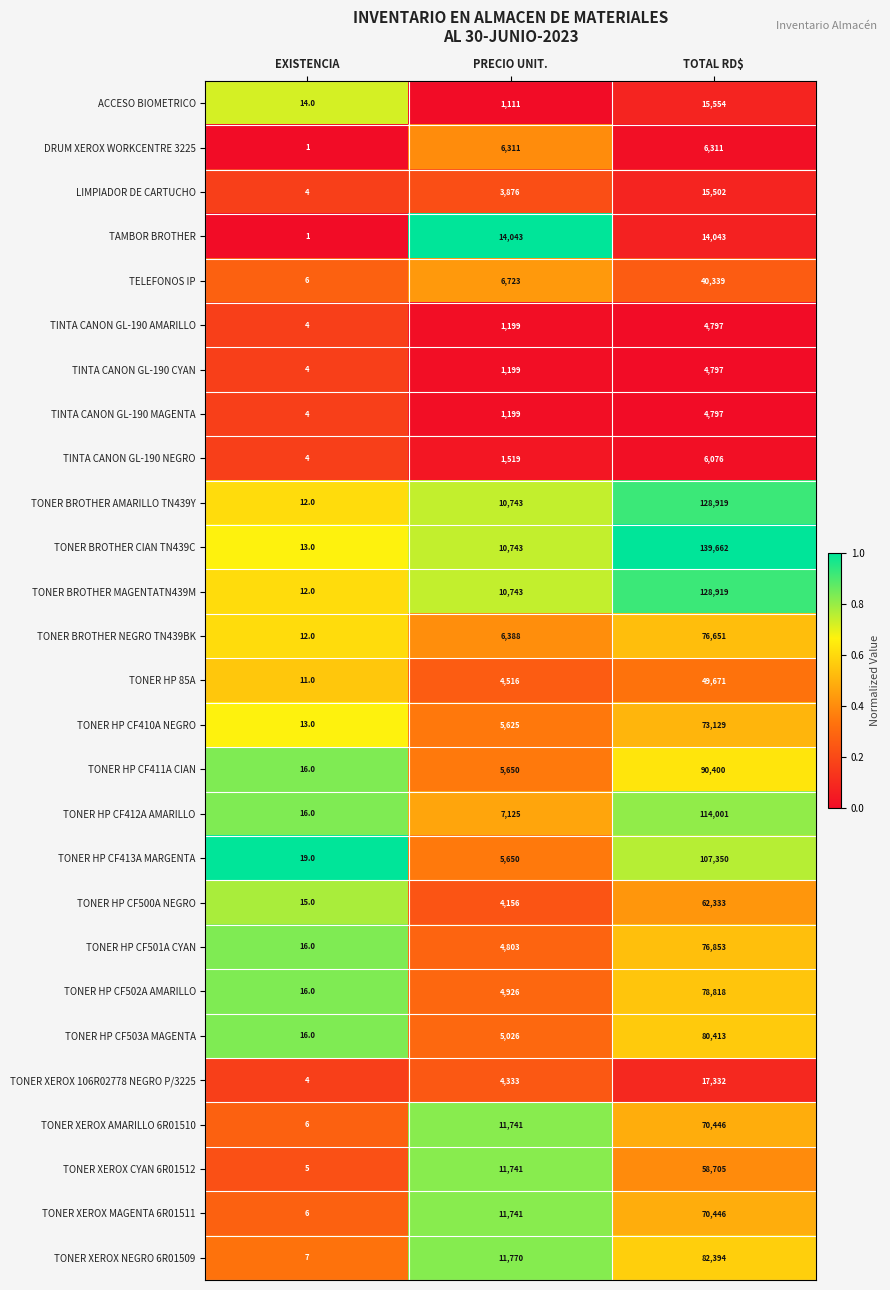

Which series changed the most between EXISTENCIA and TOTAL RD$?

TONER BROTHER CIAN TN439C